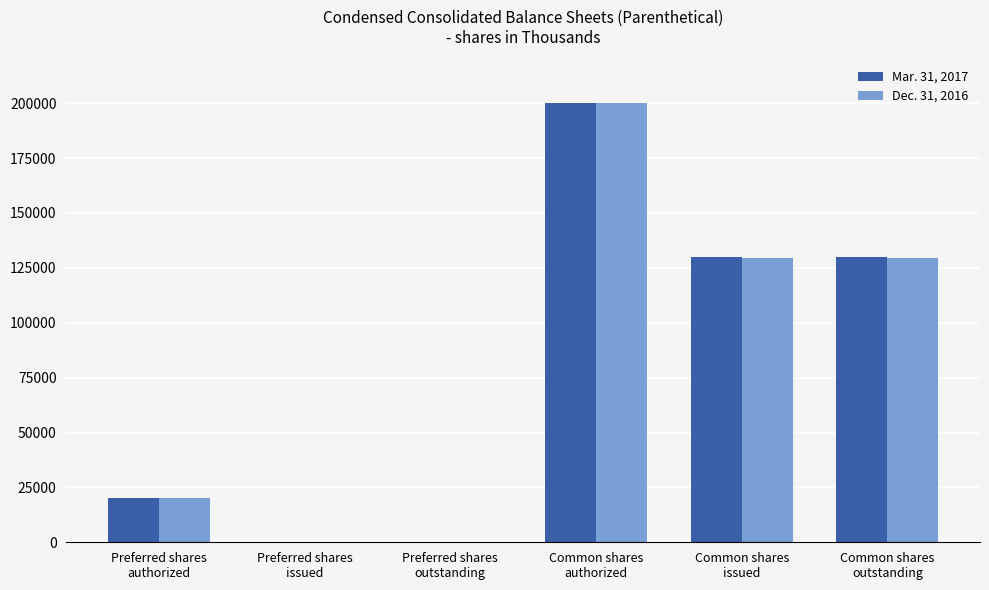

What is the maximum value shown in the chart?

200000